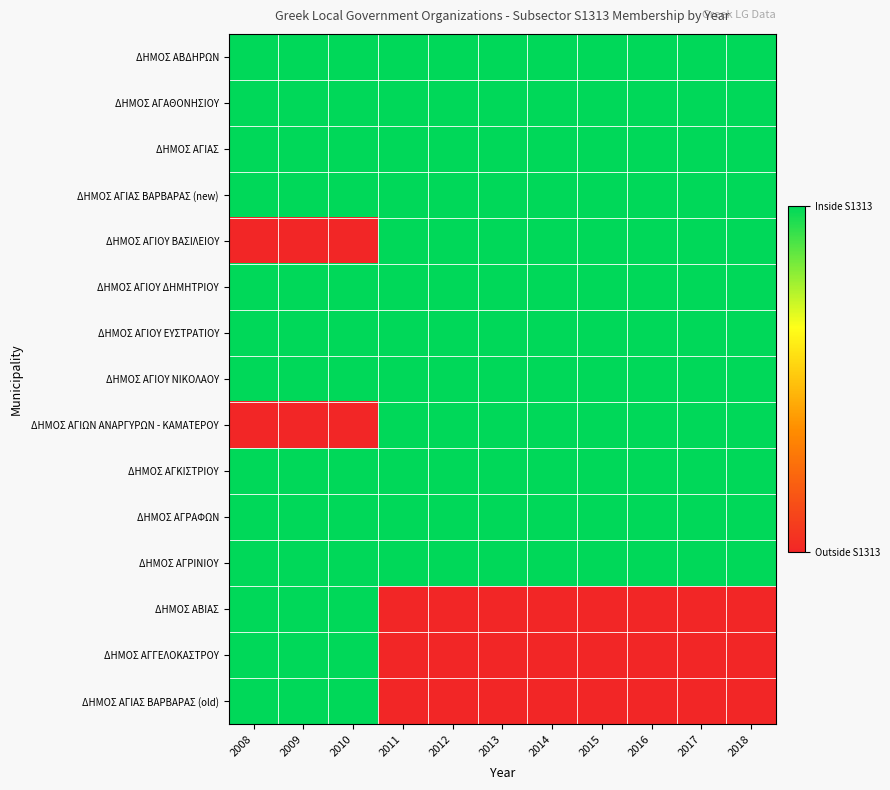

Reading right to left, transcribe all the data shown in this chart.

ΔΗΜΟΣ ΑΒΔΗΡΩΝ: 2018=1	2017=1	2016=1	2015=1	2014=1	2013=1	2012=1	2011=1	2010=1	2009=1	2008=1
ΔΗΜΟΣ ΑΓΑΘΟΝΗΣΙΟΥ: 2018=1	2017=1	2016=1	2015=1	2014=1	2013=1	2012=1	2011=1	2010=1	2009=1	2008=1
ΔΗΜΟΣ ΑΓΙΑΣ: 2018=1	2017=1	2016=1	2015=1	2014=1	2013=1	2012=1	2011=1	2010=1	2009=1	2008=1
ΔΗΜΟΣ ΑΓΙΑΣ ΒΑΡΒΑΡΑΣ (new): 2018=1	2017=1	2016=1	2015=1	2014=1	2013=1	2012=1	2011=1	2010=1	2009=1	2008=1
ΔΗΜΟΣ ΑΓΙΟΥ ΒΑΣΙΛΕΙΟΥ: 2018=1	2017=1	2016=1	2015=1	2014=1	2013=1	2012=1	2011=1	2010=0	2009=0	2008=0
ΔΗΜΟΣ ΑΓΙΟΥ ΔΗΜΗΤΡΙΟΥ: 2018=1	2017=1	2016=1	2015=1	2014=1	2013=1	2012=1	2011=1	2010=1	2009=1	2008=1
ΔΗΜΟΣ ΑΓΙΟΥ ΕΥΣΤΡΑΤΙΟΥ: 2018=1	2017=1	2016=1	2015=1	2014=1	2013=1	2012=1	2011=1	2010=1	2009=1	2008=1
ΔΗΜΟΣ ΑΓΙΟΥ ΝΙΚΟΛΑΟΥ: 2018=1	2017=1	2016=1	2015=1	2014=1	2013=1	2012=1	2011=1	2010=1	2009=1	2008=1
ΔΗΜΟΣ ΑΓΙΩΝ ΑΝΑΡΓΥΡΩΝ - ΚΑΜΑΤΕΡΟΥ: 2018=1	2017=1	2016=1	2015=1	2014=1	2013=1	2012=1	2011=1	2010=0	2009=0	2008=0
ΔΗΜΟΣ ΑΓΚΙΣΤΡΙΟΥ: 2018=1	2017=1	2016=1	2015=1	2014=1	2013=1	2012=1	2011=1	2010=1	2009=1	2008=1
ΔΗΜΟΣ ΑΓΡΑΦΩΝ: 2018=1	2017=1	2016=1	2015=1	2014=1	2013=1	2012=1	2011=1	2010=1	2009=1	2008=1
ΔΗΜΟΣ ΑΓΡΙΝΙΟΥ: 2018=1	2017=1	2016=1	2015=1	2014=1	2013=1	2012=1	2011=1	2010=1	2009=1	2008=1
ΔΗΜΟΣ ΑΒΙΑΣ: 2018=0	2017=0	2016=0	2015=0	2014=0	2013=0	2012=0	2011=0	2010=1	2009=1	2008=1
ΔΗΜΟΣ ΑΓΓΕΛΟΚΑΣΤΡΟΥ: 2018=0	2017=0	2016=0	2015=0	2014=0	2013=0	2012=0	2011=0	2010=1	2009=1	2008=1
ΔΗΜΟΣ ΑΓΙΑΣ ΒΑΡΒΑΡΑΣ (old): 2018=0	2017=0	2016=0	2015=0	2014=0	2013=0	2012=0	2011=0	2010=1	2009=1	2008=1